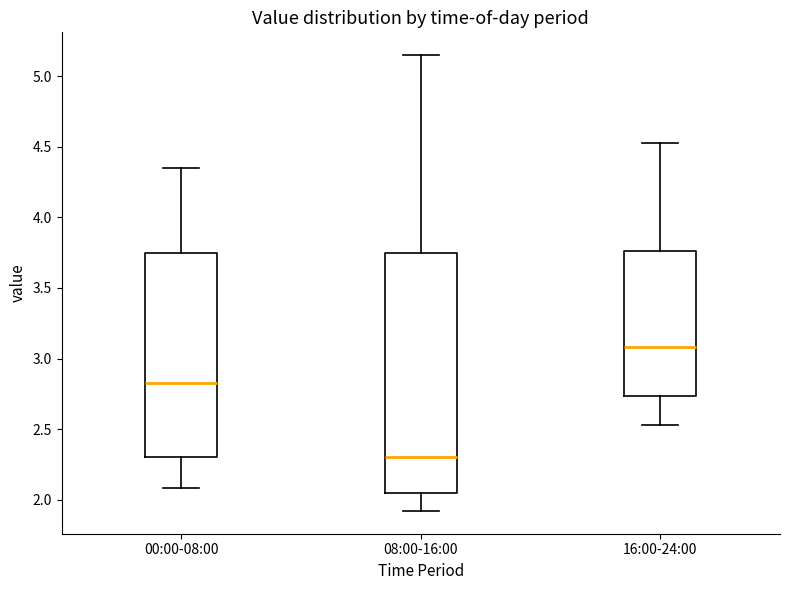

Where is the lower edge of the box for 16:00-24:00 on the y-axis? The values are not printed on the chart, so give them approximately, as read against the axis.

2.75